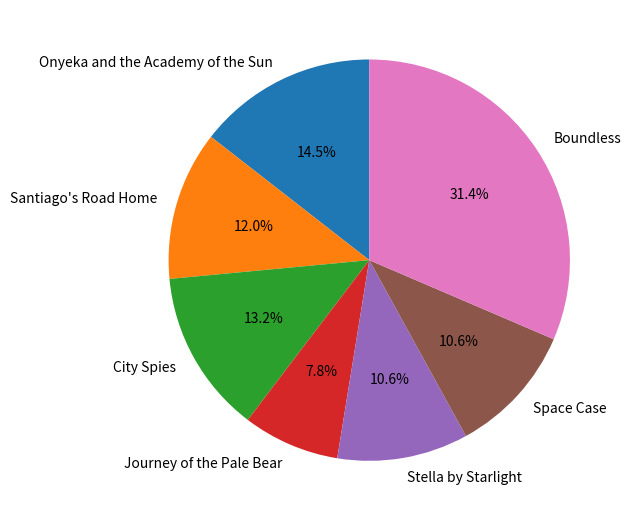

Does any single category account for the majority?

No